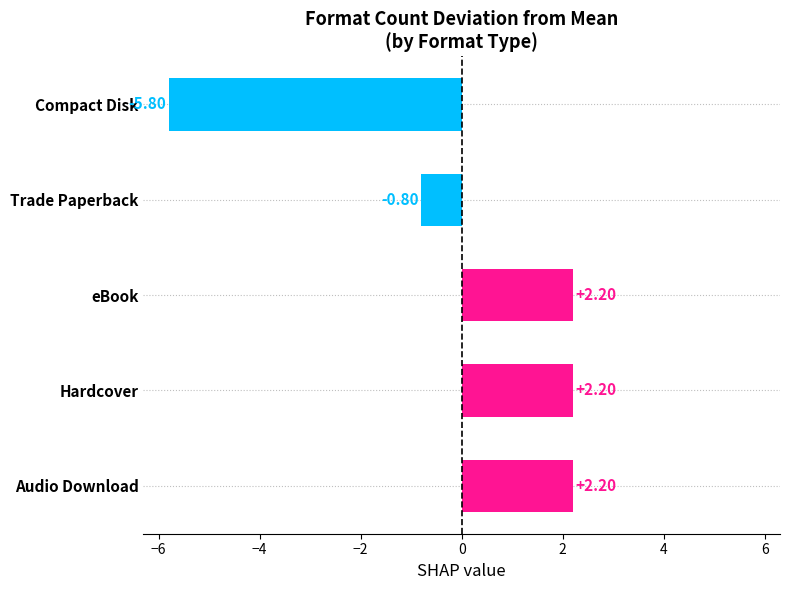

Which category has the lowest value across all series?

Compact Disk